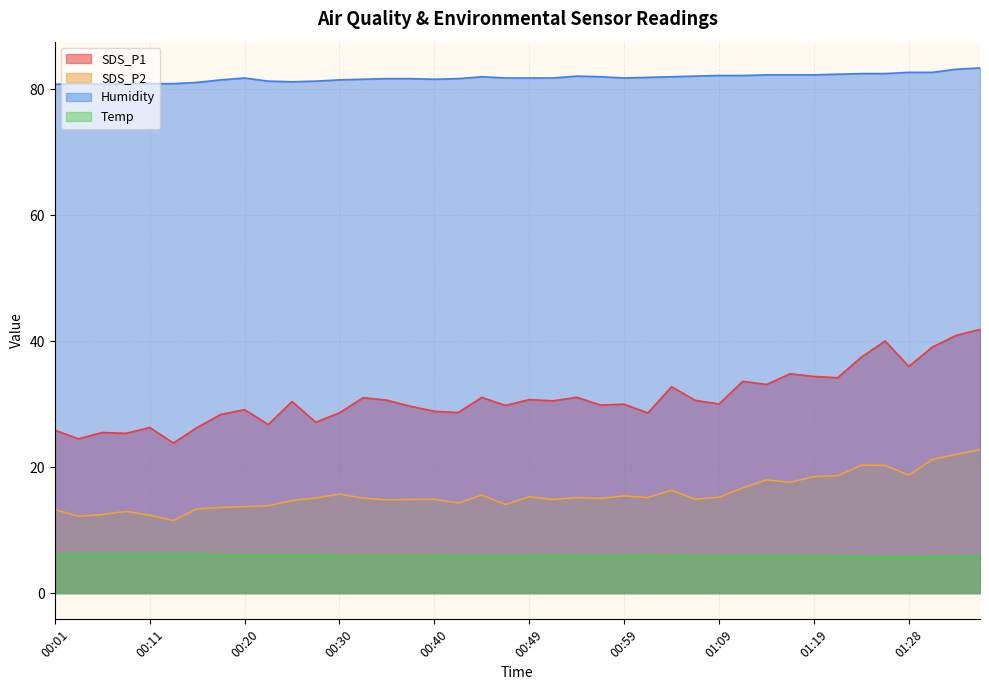

The Humidity series shows 82.5 at 01:26. True or false?

True